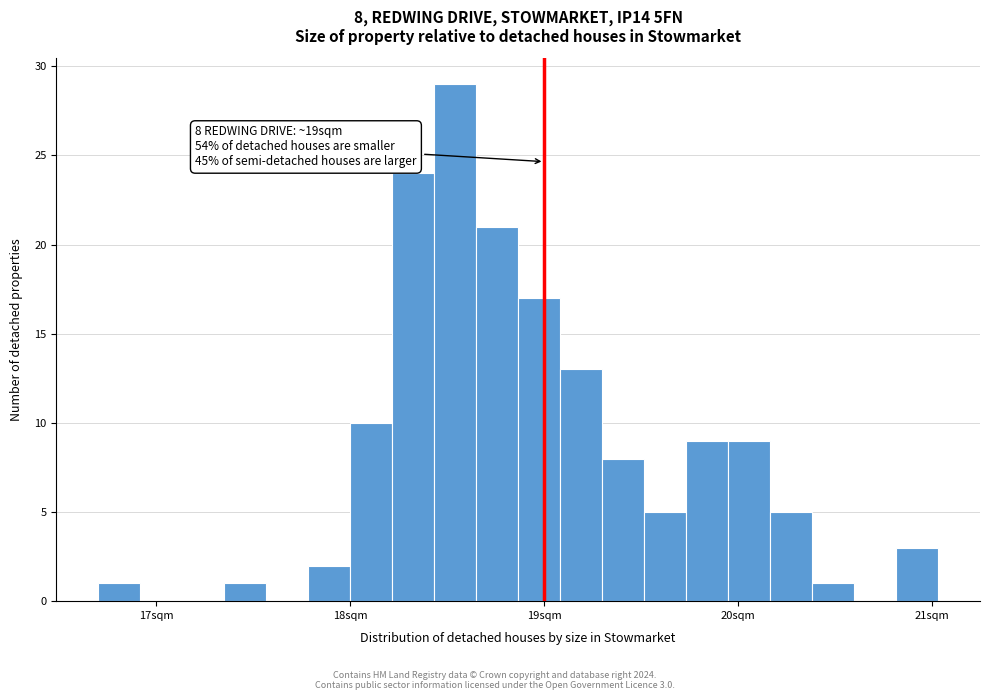

Around what value on the x-axis is the tallest bar? Give the approximate position of its centre, as read against the axis.

18.5